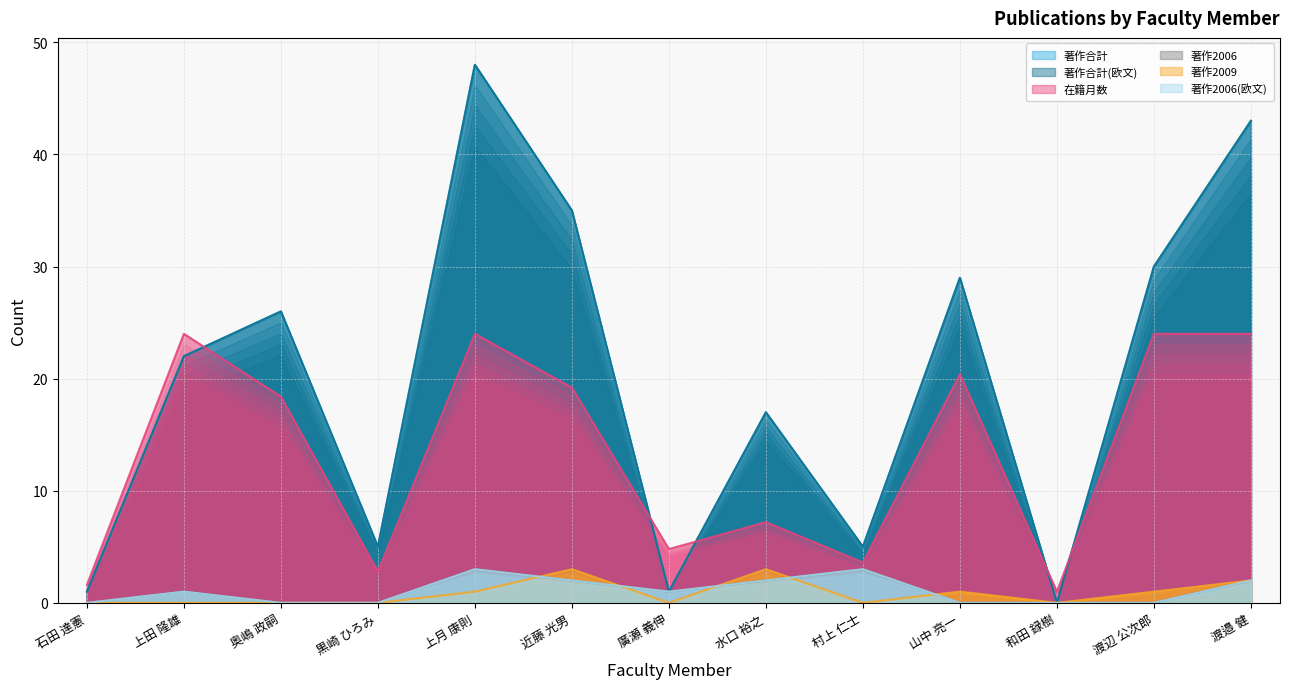

At which label does 著作2009 reach its minimum?

石田 達憲